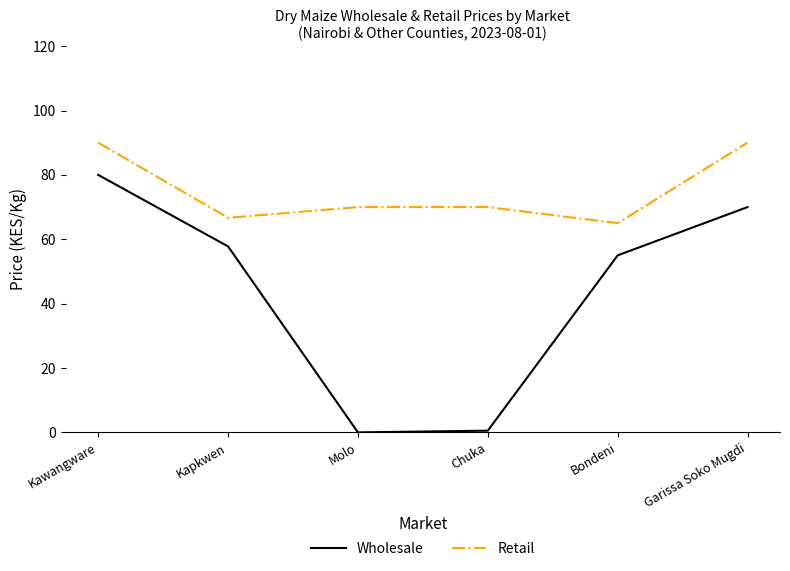

What is the total value across all series at Kawangware?

170.0